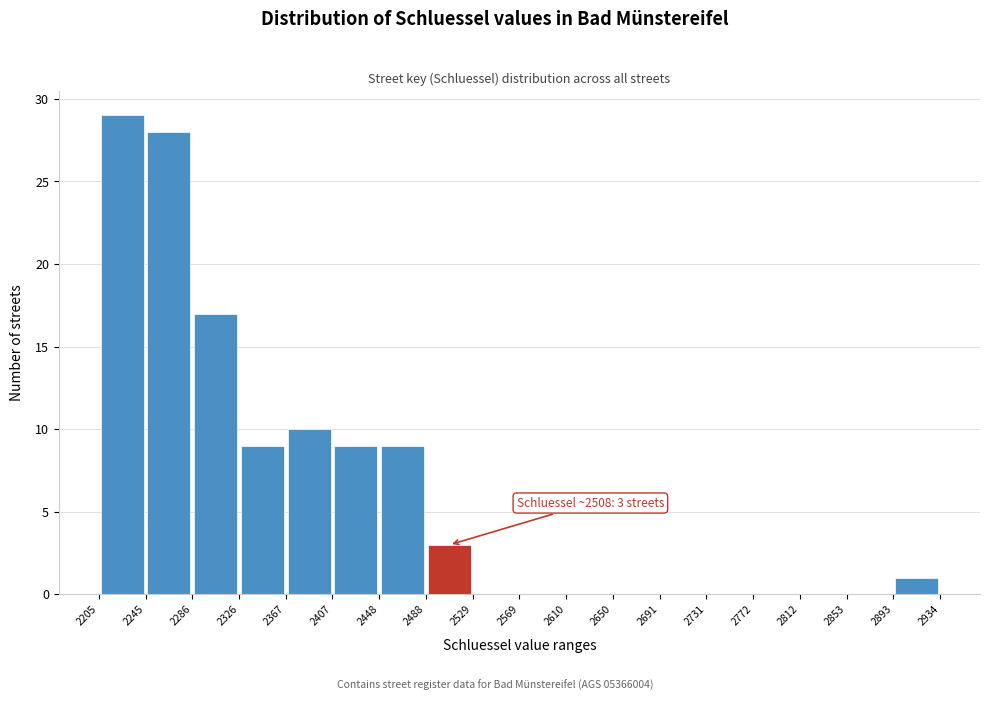

Over which range of the x-axis is the bar tallest?

2205 to 2245